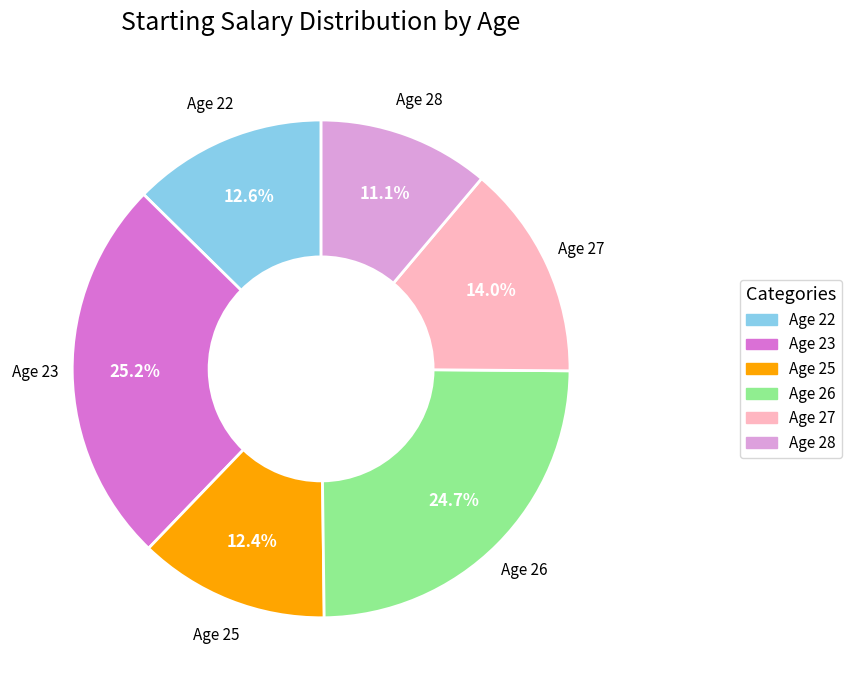

Does Age 25 account for over 50% of the chart?

No